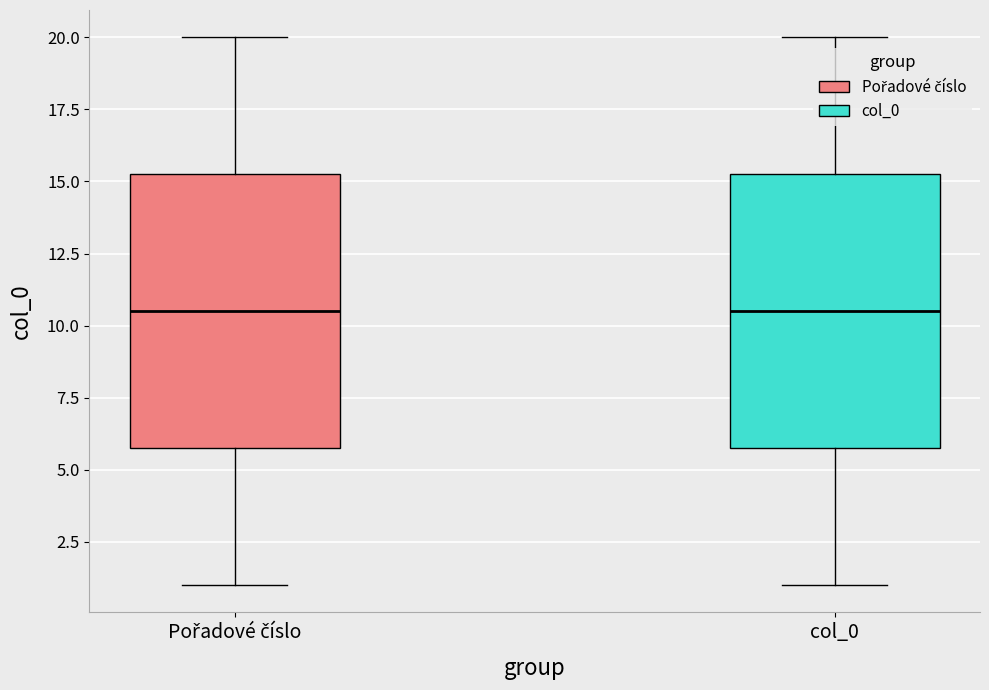

Where is the lower edge of the box for col_0 on the y-axis? The values are not printed on the chart, so give them approximately, as read against the axis.

6.0